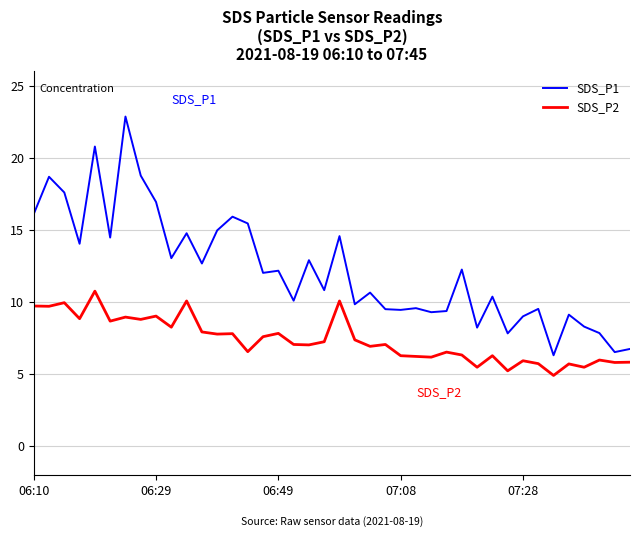

What is the minimum value shown in the chart?

4.9